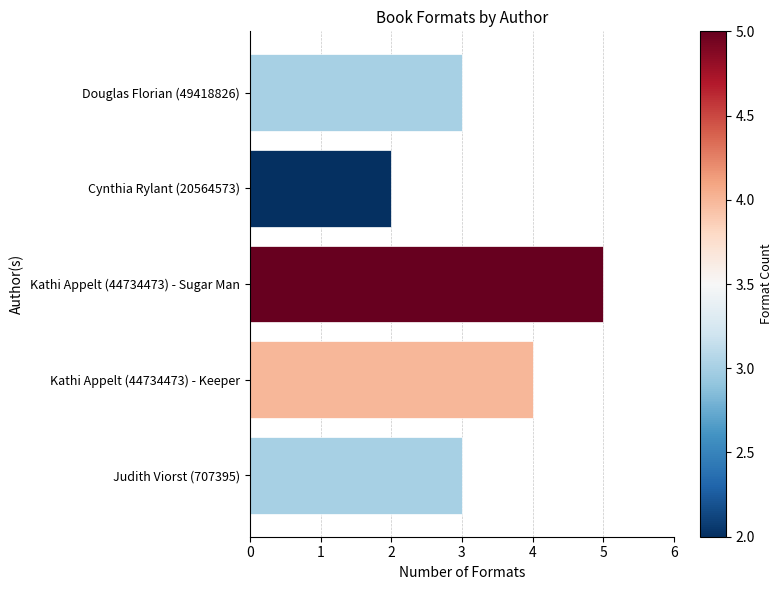

What is the smallest value displayed?

2